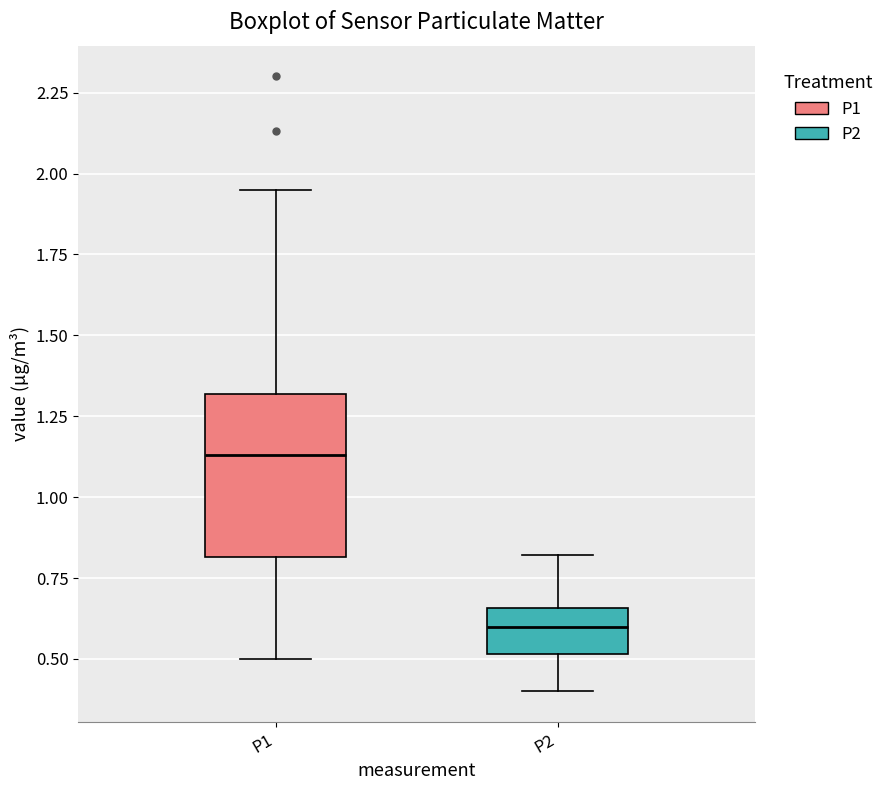

Reading left to right, transcribe this box plot: for each box, give where its median line is, the range the box spans, and where its two whiskers end, as read against the y-axis. The values are not printed on the chart, so give them approximately, as read against the axis.

P1: median 1.15, box 0.80 to 1.30, whiskers 0.50 to 1.95
P2: median 0.60, box 0.50 to 0.65, whiskers 0.40 to 0.80